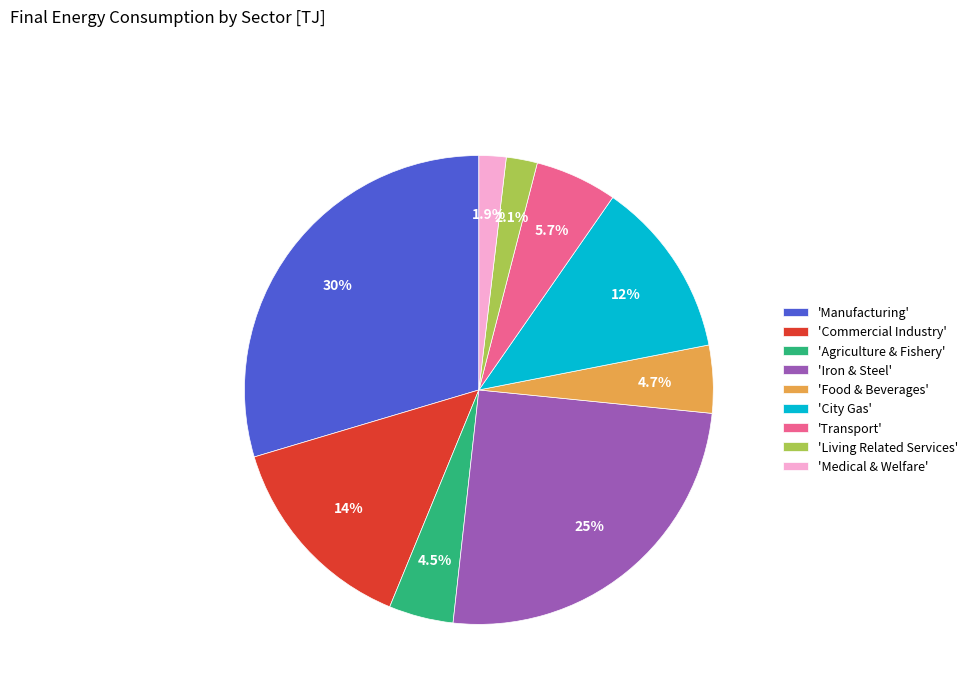

Is there a majority slice in this chart?

No